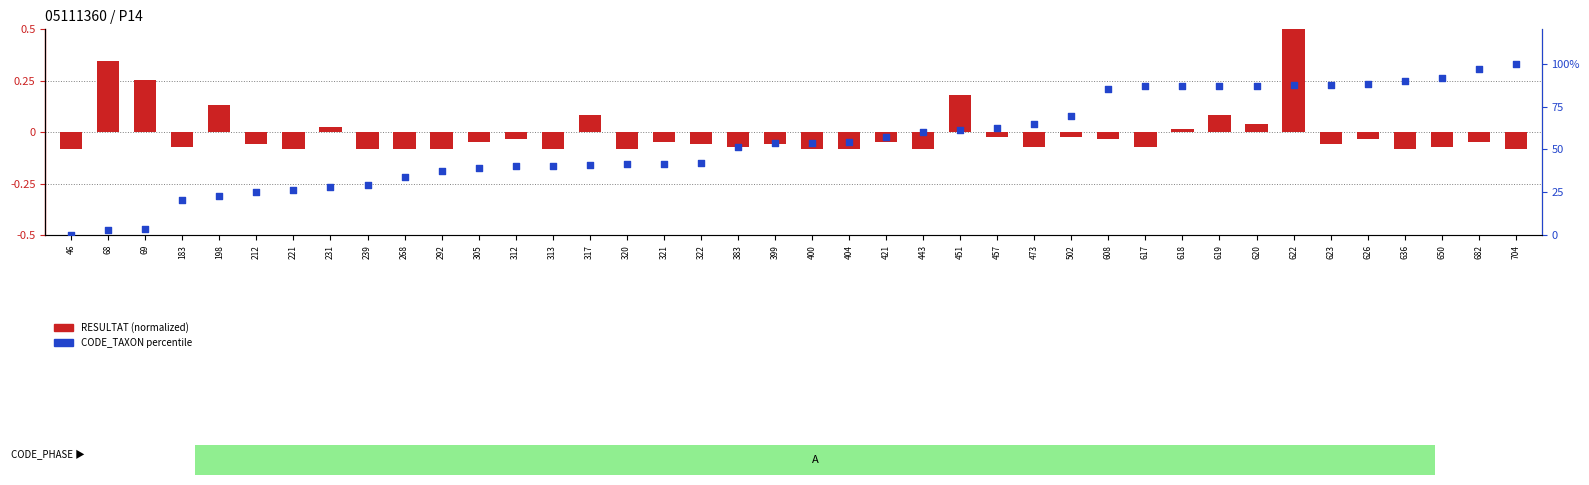

At which category is the sum across all series the highest?

704